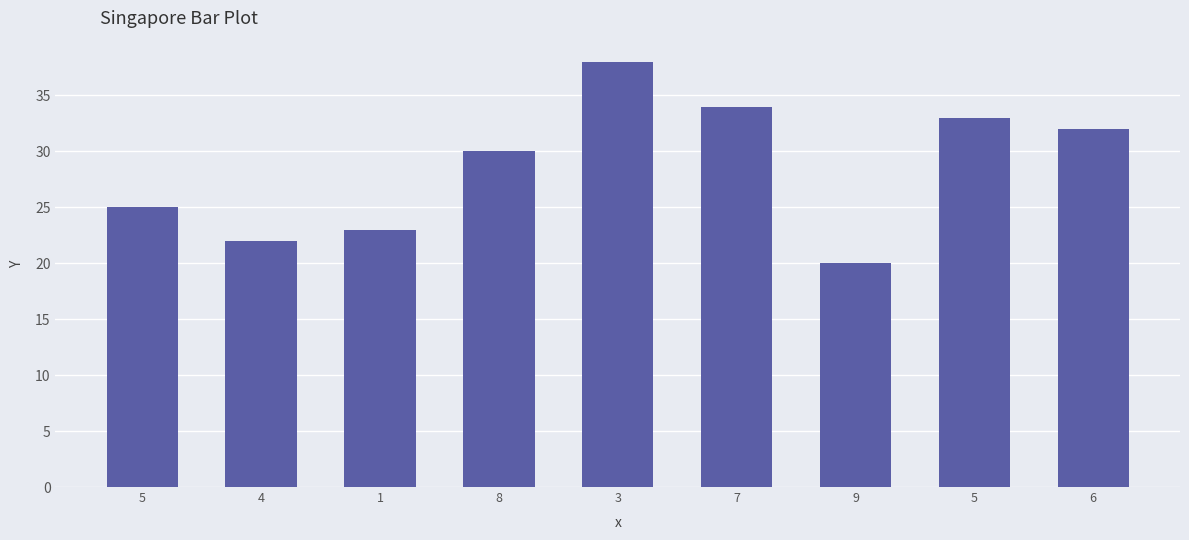

At which category does the chart reach its peak across all series?

3